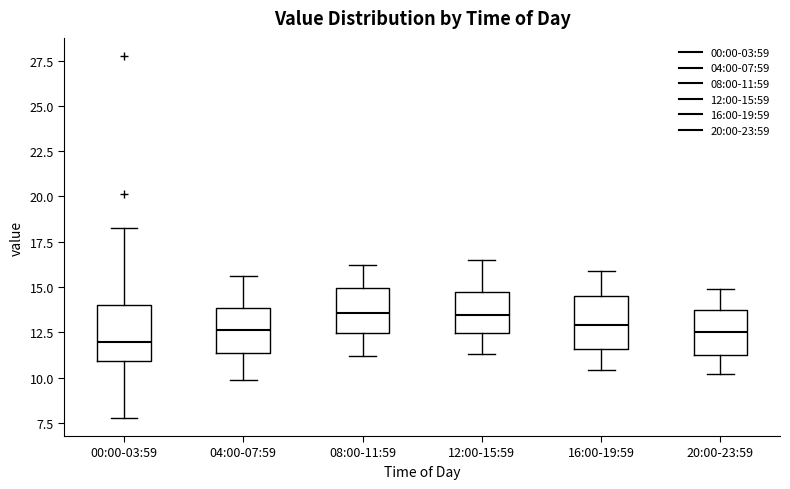

Reading left to right, transcribe this box plot: for each box, give where its median line is, the range the box spans, and where its two whiskers end, as read against the y-axis. The values are not printed on the chart, so give them approximately, as read against the axis.

00:00-03:59: median 12.0, box 11.0 to 14.0, whiskers 8.0 to 18.5
04:00-07:59: median 12.5, box 11.5 to 14.0, whiskers 10.0 to 15.5
08:00-11:59: median 13.5, box 12.5 to 15.0, whiskers 11.0 to 16.0
12:00-15:59: median 13.5, box 12.5 to 14.5, whiskers 11.5 to 16.5
16:00-19:59: median 13.0, box 11.5 to 14.5, whiskers 10.5 to 16.0
20:00-23:59: median 12.5, box 11.5 to 13.5, whiskers 10.0 to 15.0